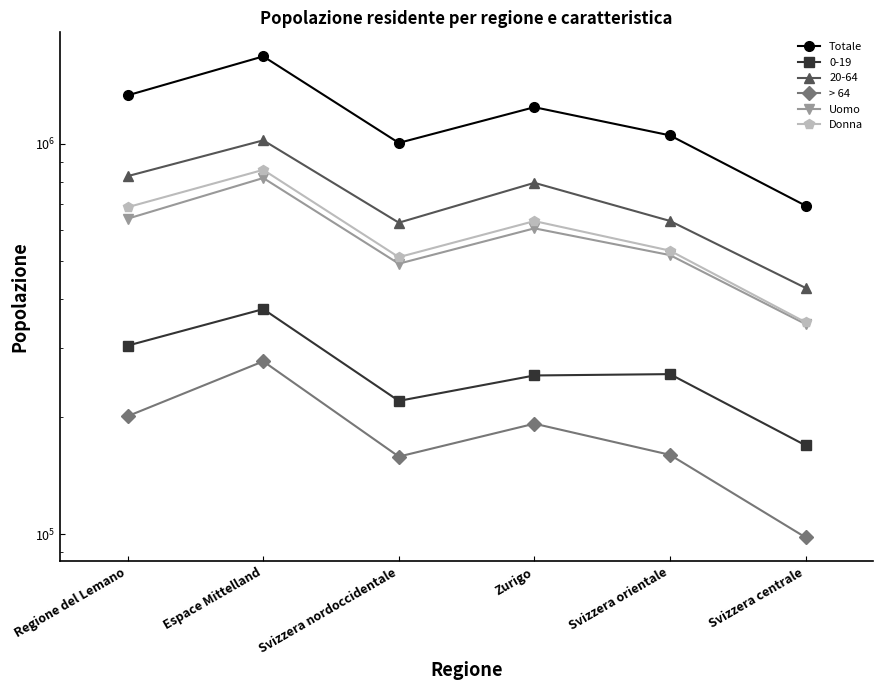

In Uomo, how many points are higher than both neighbors (excluding endpoints)?

2